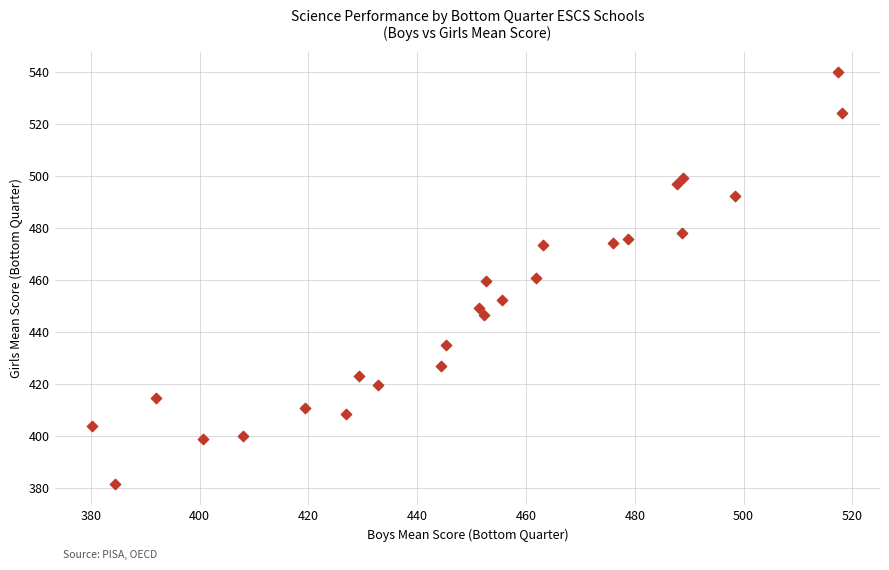

What is the range of Y values (max minus min)?

158.5